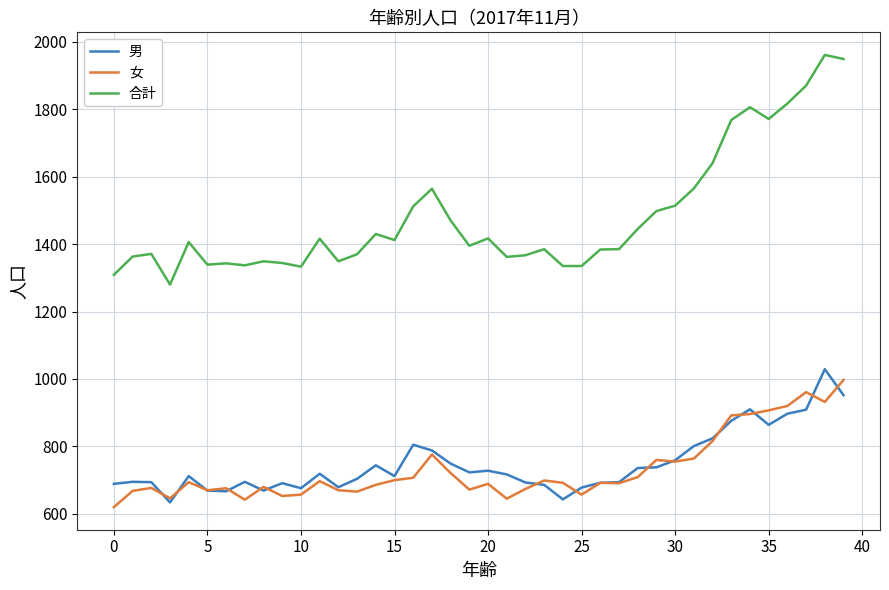

Which series has the largest total across all categories?

合計